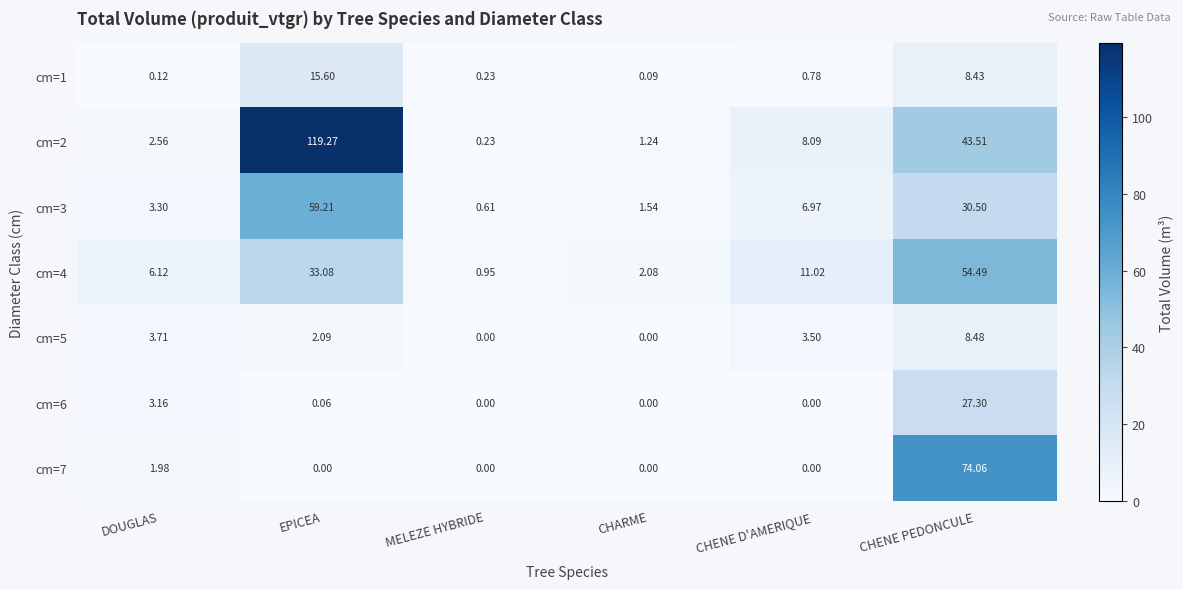

Count the number of categories in the chart.

6